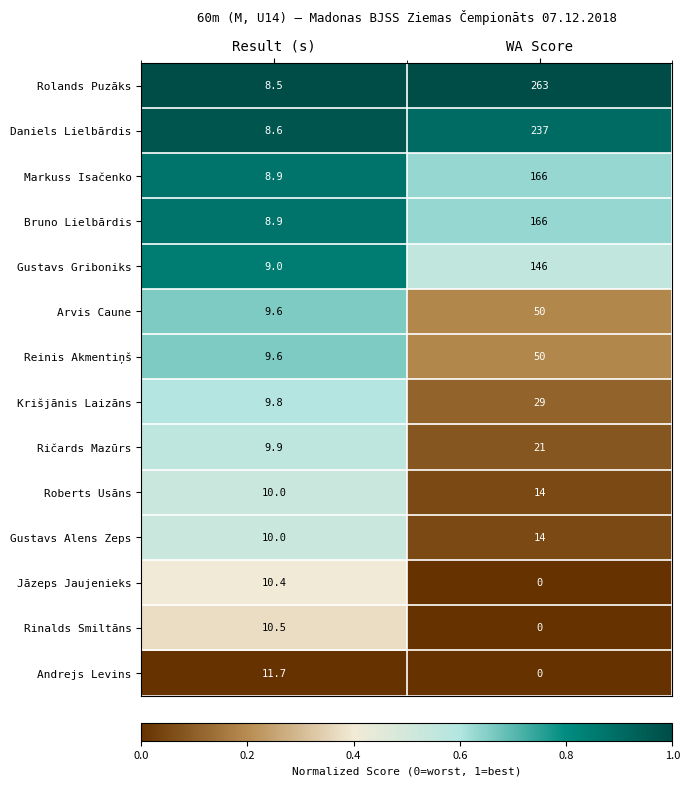

What is the difference between the maximum and minimum values in the Gustavs Alens Zeps series?

4.0